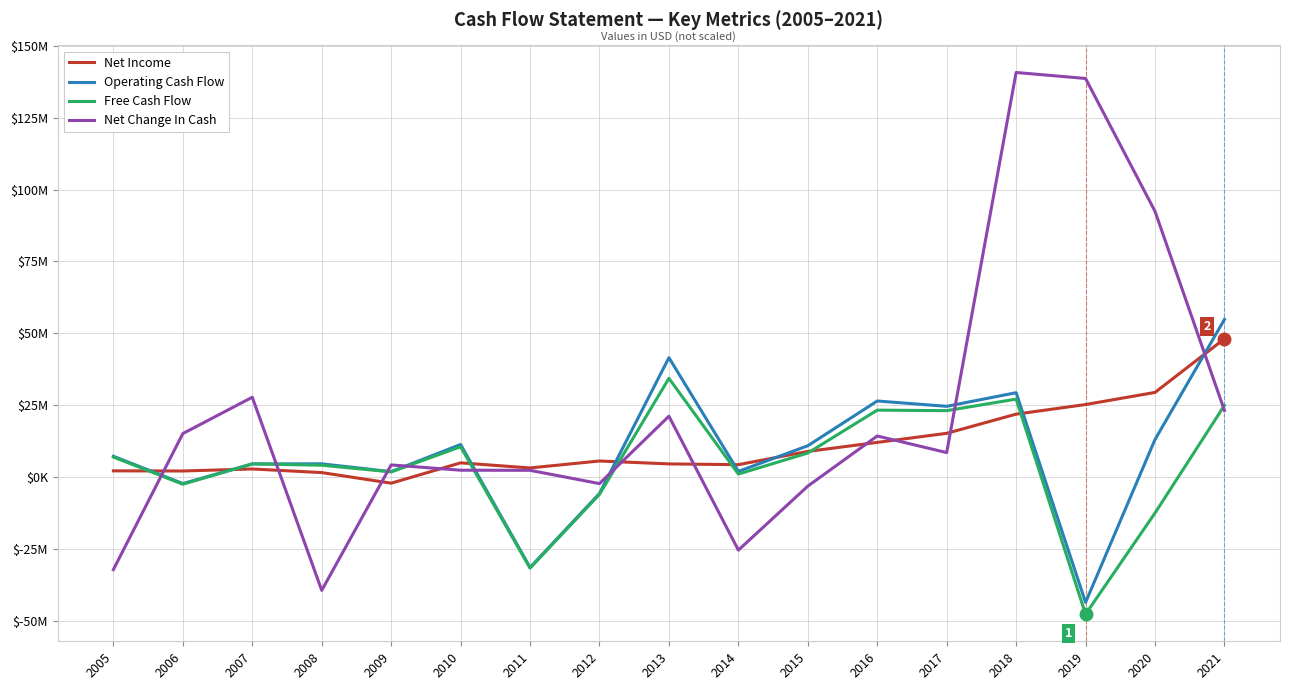

Rank the series at 2021 from lowest to highest value.

Net Change In Cash, Free Cash Flow, Net Income, Operating Cash Flow